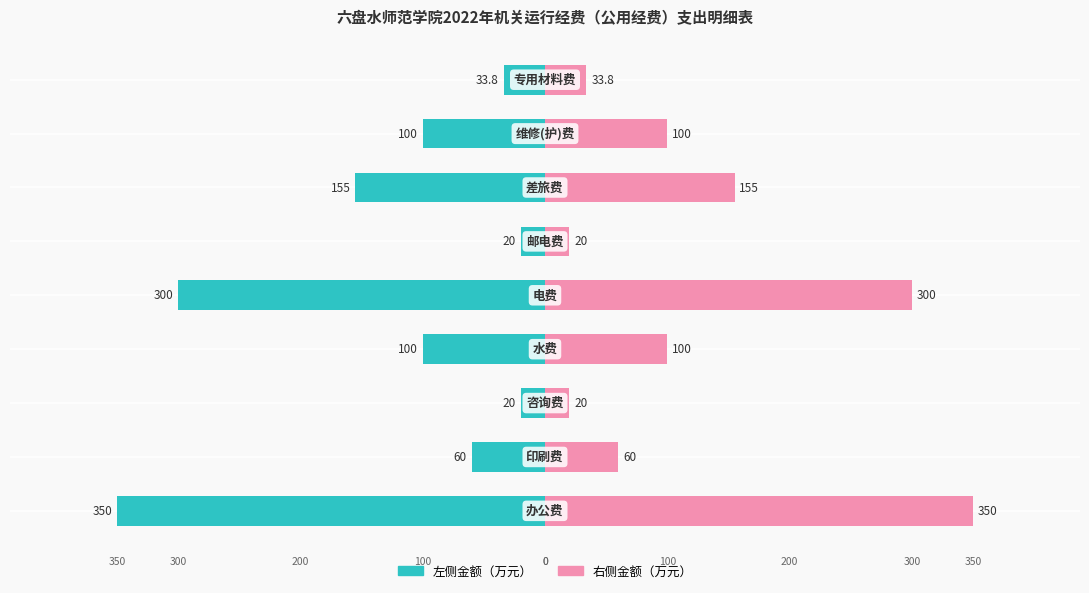

What is the approximate value of 金额（万元）-右 at 7?

100.0